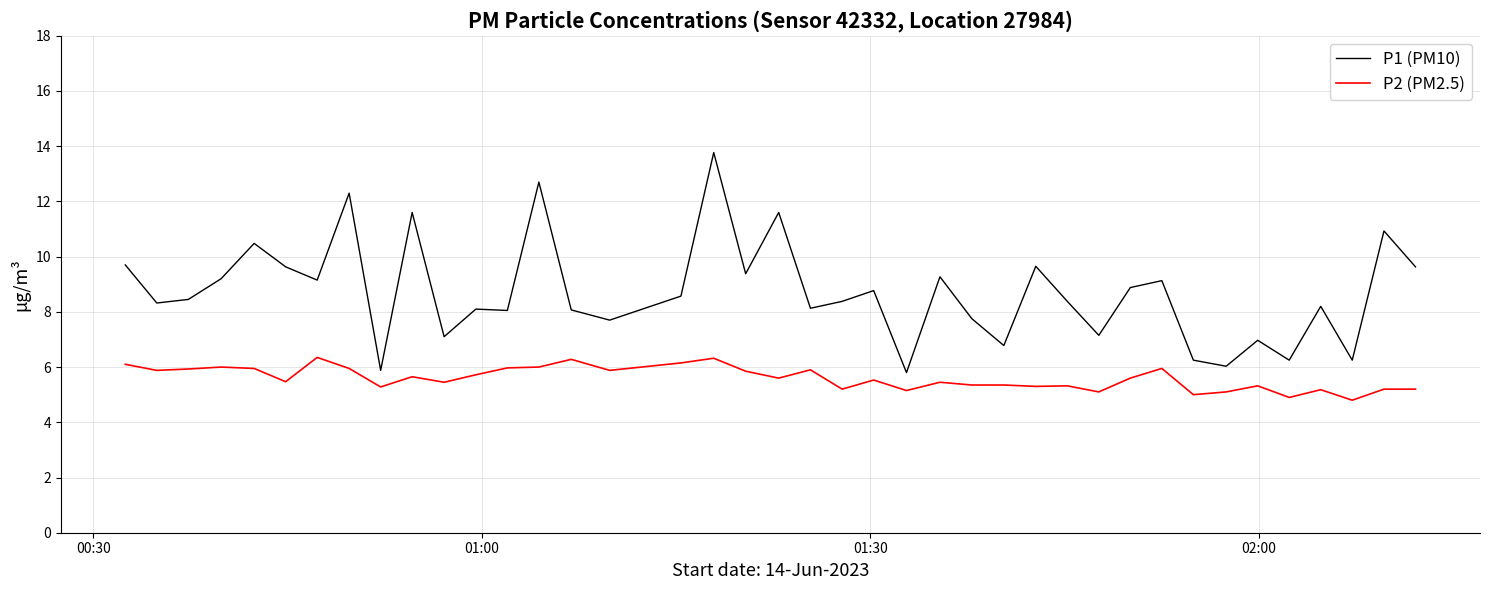

What is the maximum value for P1 (PM10)?

13.8